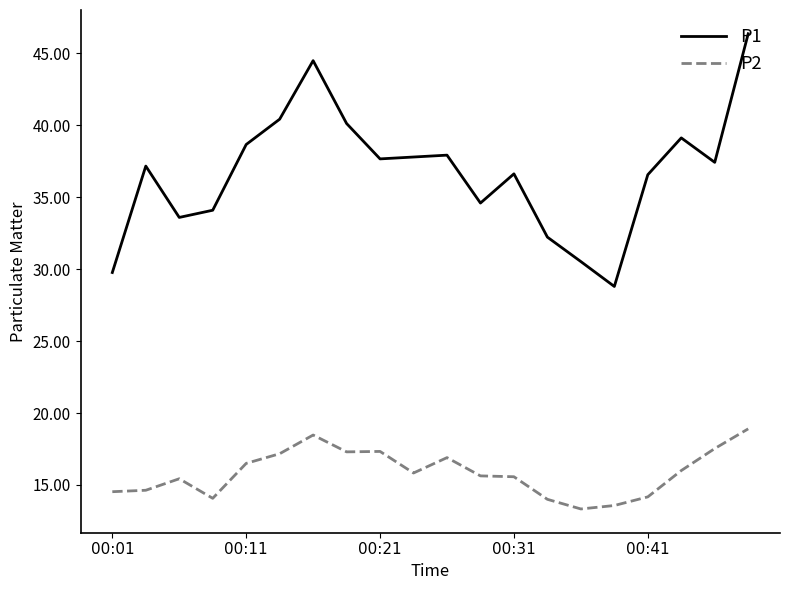

Rank the series by their maximum value, from highest to lowest.

P1, P2